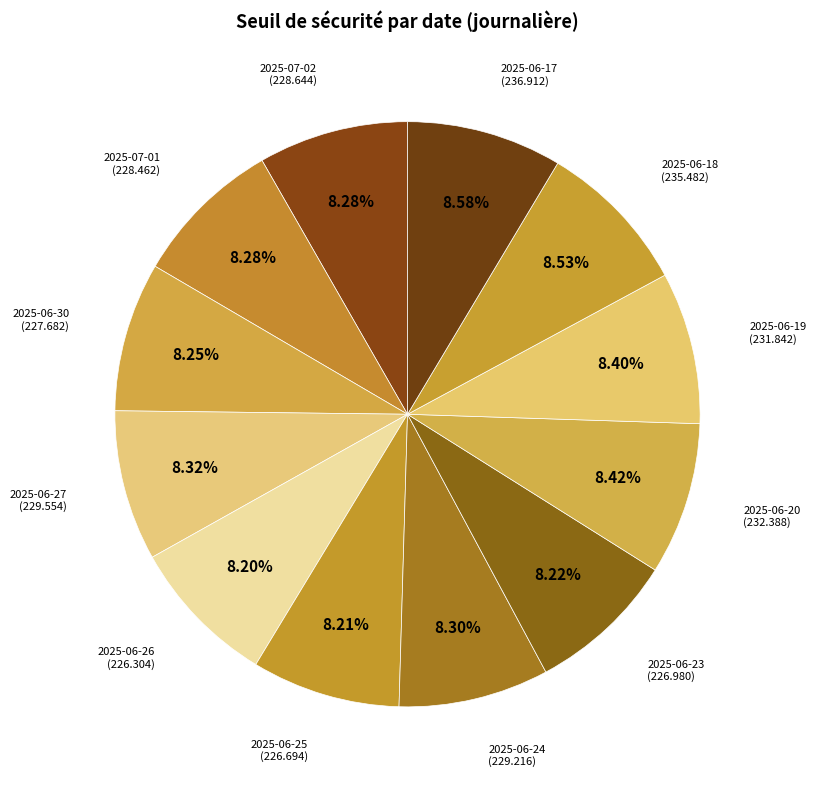

Which slice is the smallest?

2025-06-26